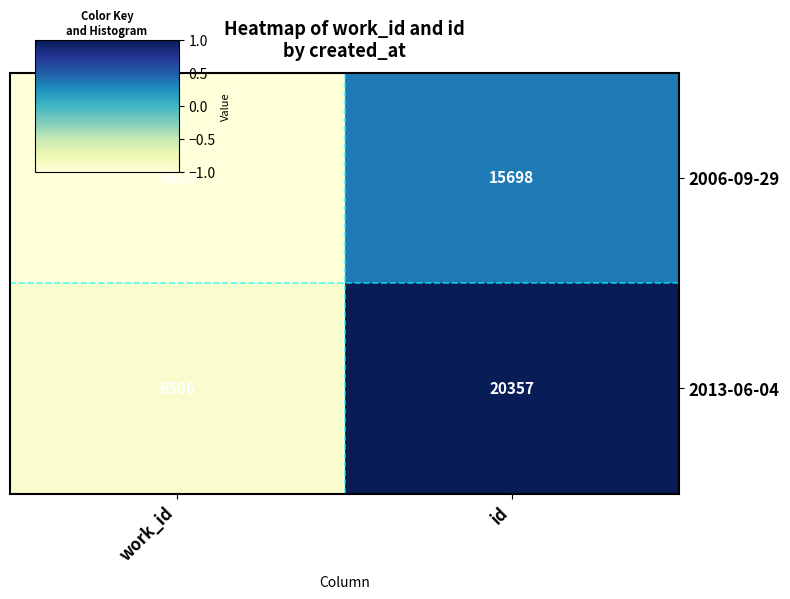

What is the maximum value shown in the chart?

20357